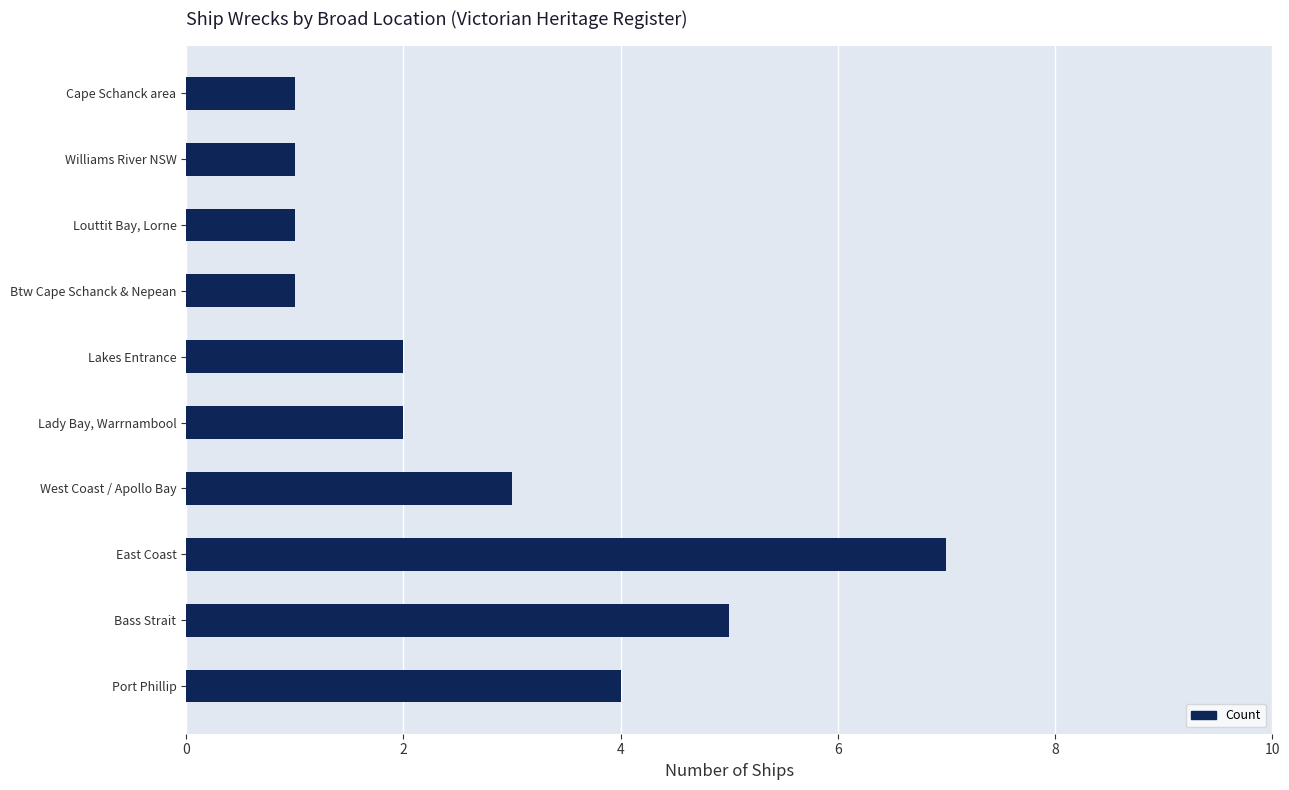

What is the difference between the maximum and minimum values?

6